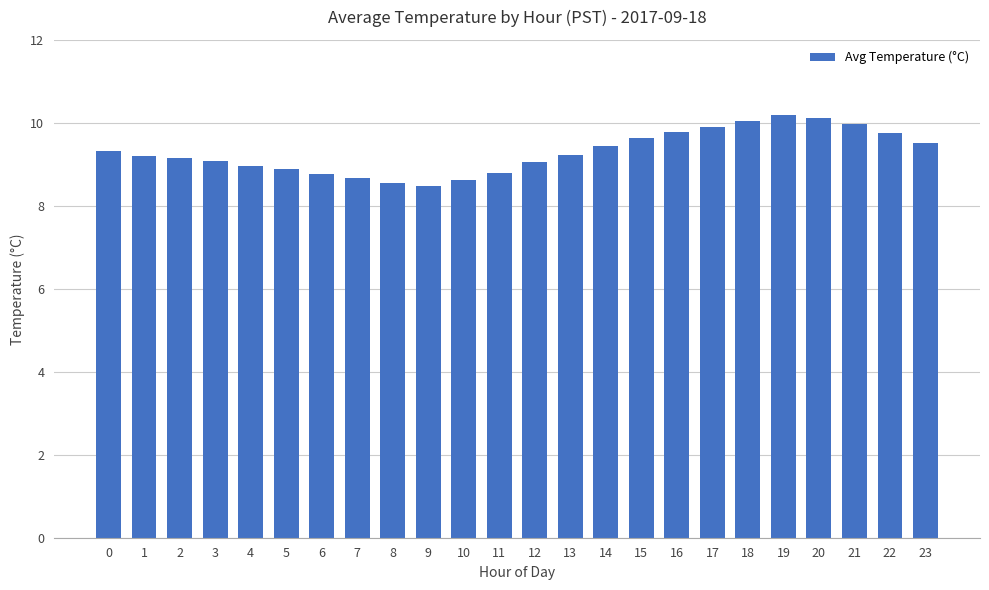

Is it true that the value at 17 is 9.9?

True